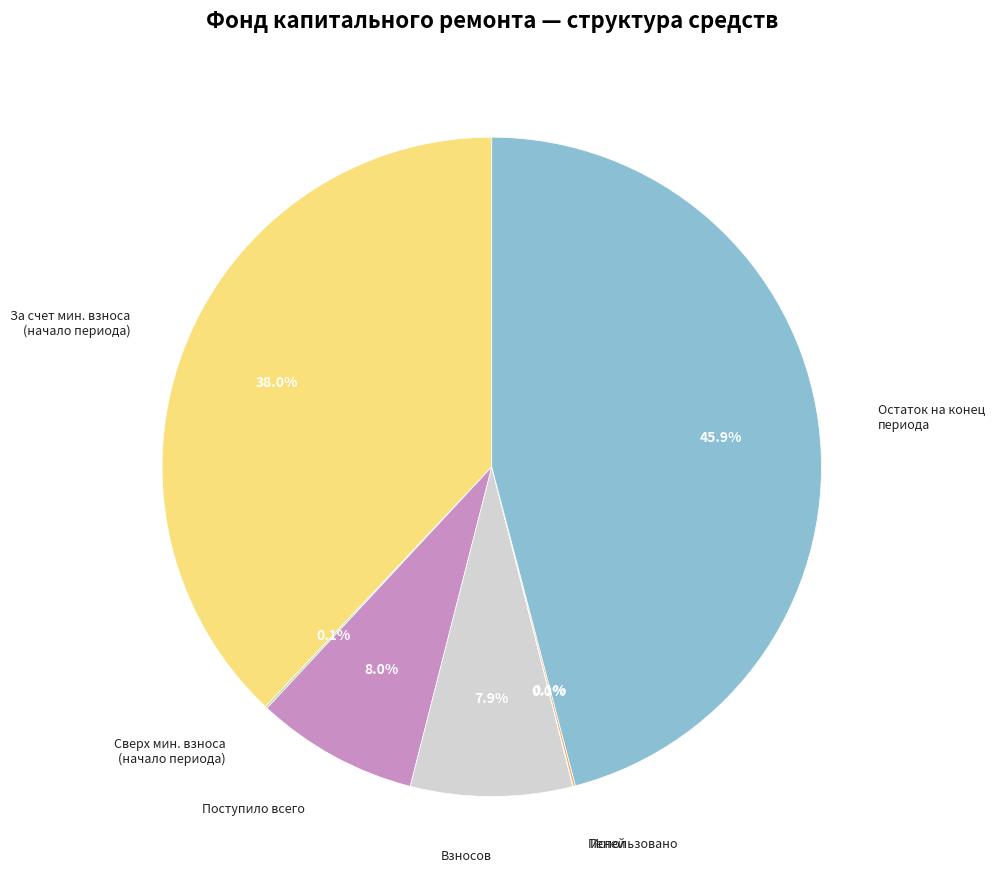

Which slice is the largest?

Остаток на конец периода